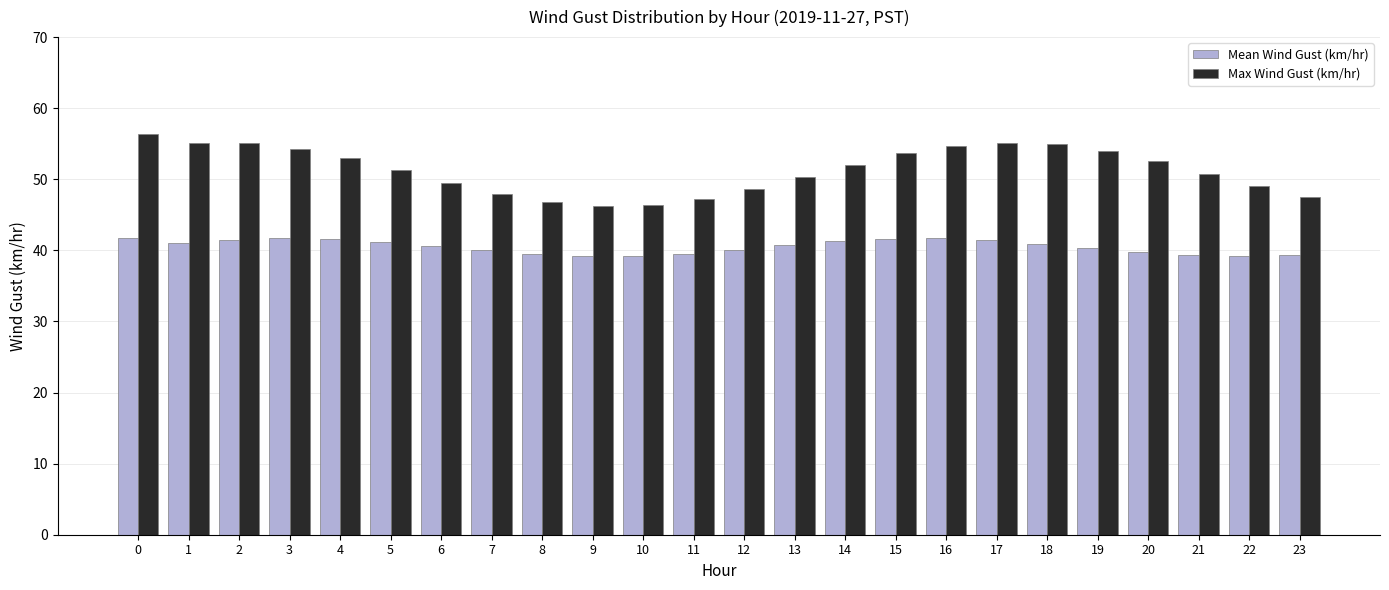

How many data points does each series have?

24